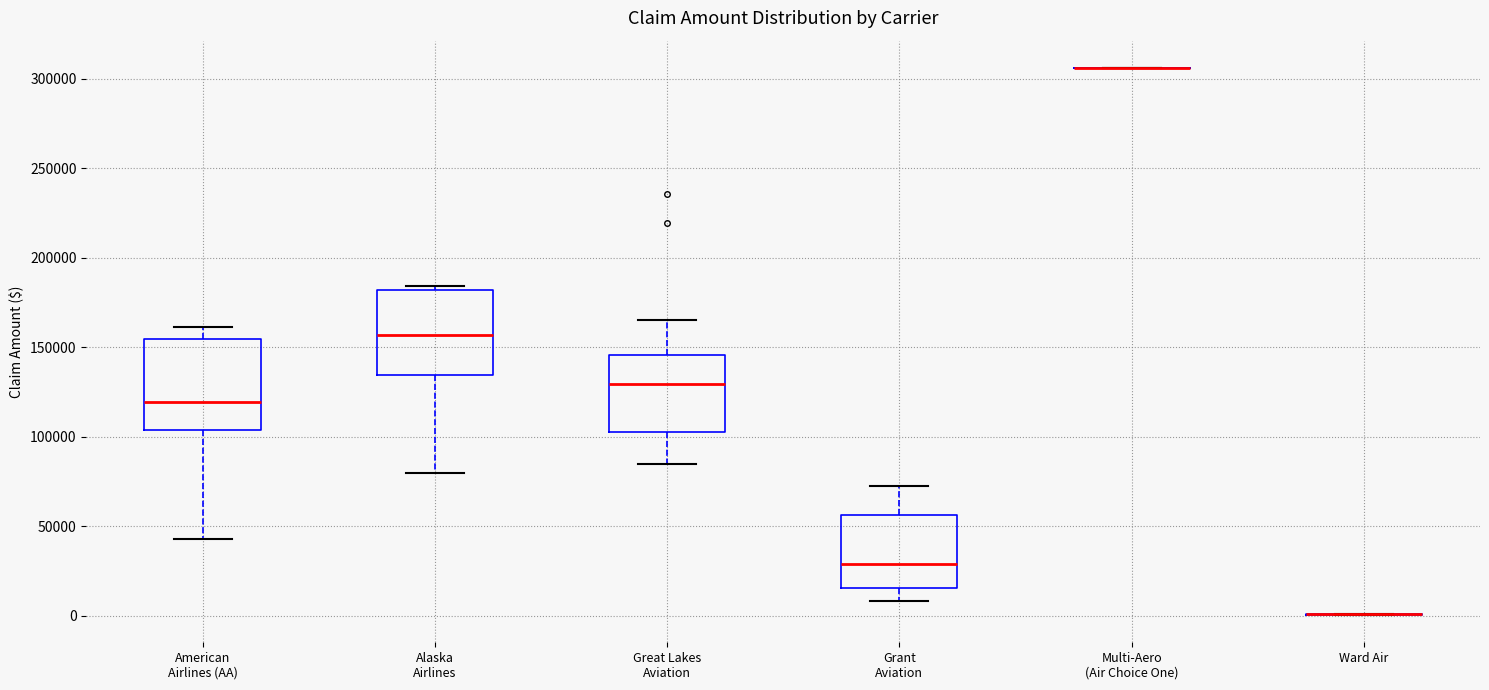

Reading left to right, read every box against the y-axis: the position of its median line, the range the box covers, and the ends of its whiskers. The values are not printed on the chart, so give them approximately, as read against the axis.

American Airlines (AA): median 120000, box 105000 to 155000, whiskers 45000 to 160000
Alaska Airlines: median 155000, box 135000 to 180000, whiskers 80000 to 185000
Great Lakes Aviation: median 130000, box 105000 to 145000, whiskers 85000 to 165000
Grant Aviation: median 30000, box 15000 to 55000, whiskers 10000 to 75000
Multi-Aero (Air Choice One): box collapsed to a line at 305000, whiskers 305000 to 305000
Ward Air: box collapsed to a line at 0, whiskers 0 to 0